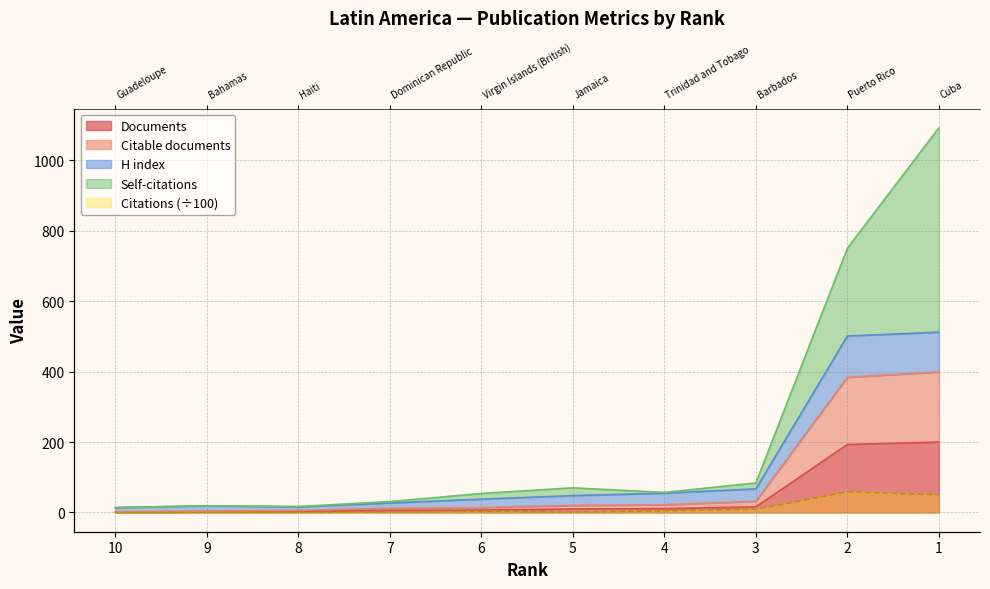

At which category is the sum across all series the highest?

1